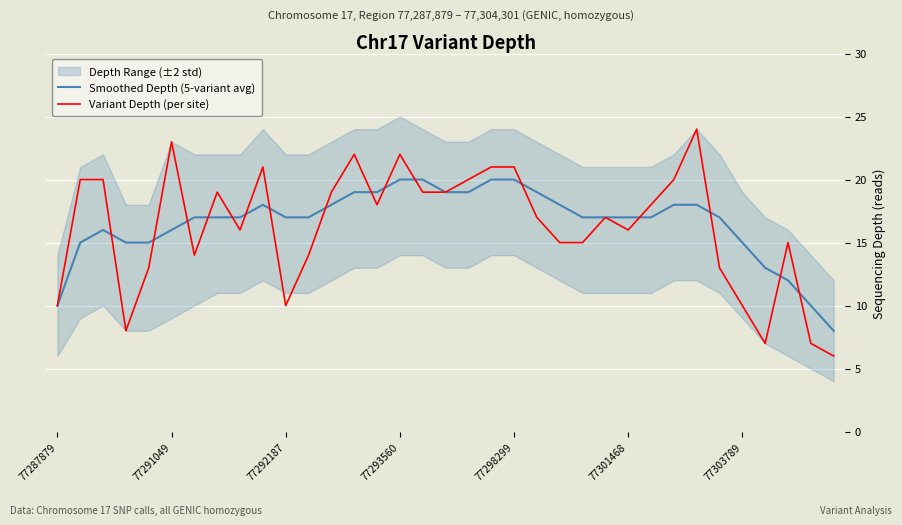

What is the minimum value for Variant Depth (per site)?

6